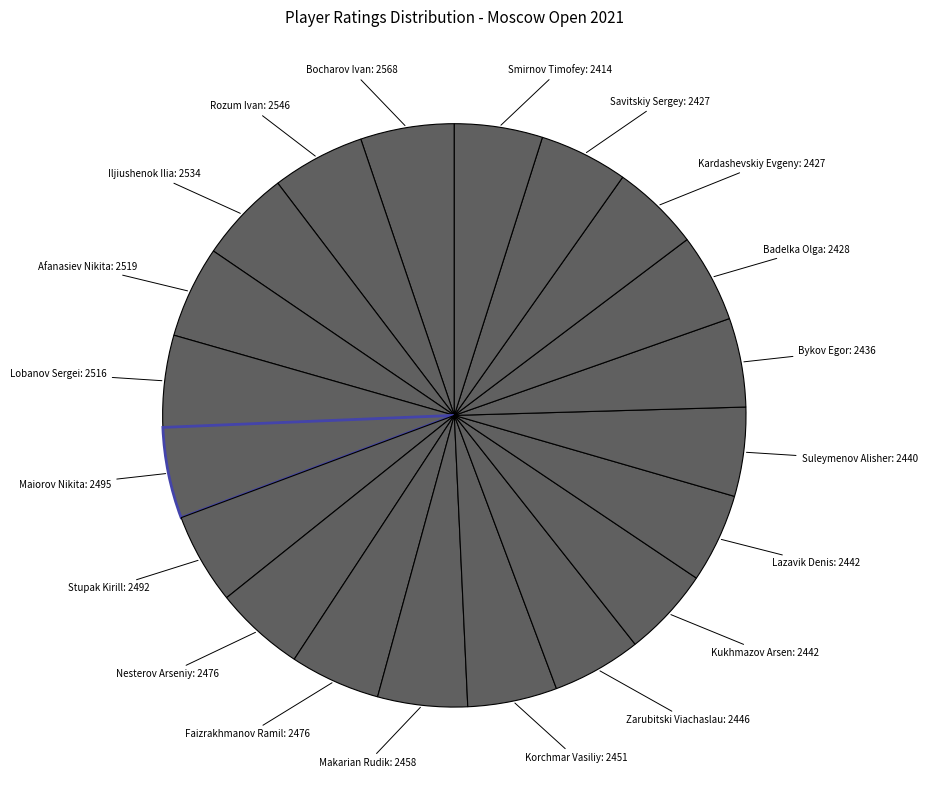

How many segments does this pie chart have?

20